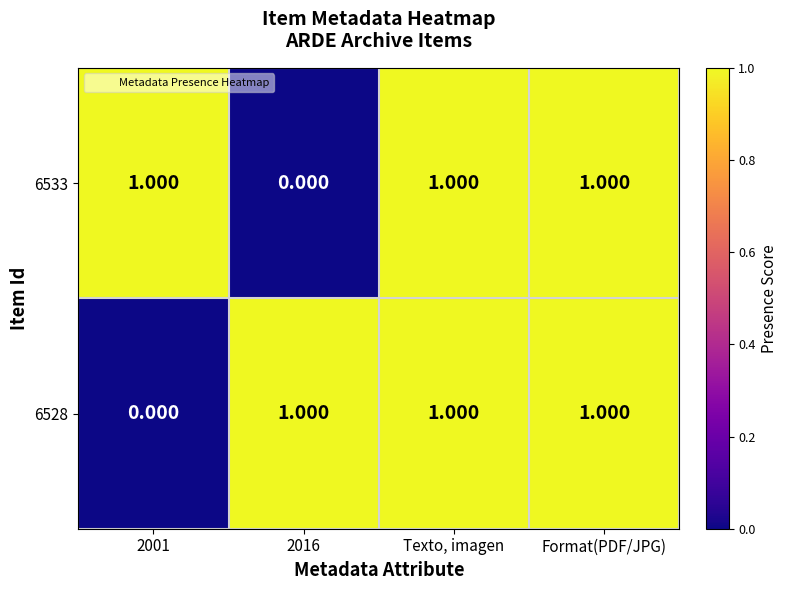

At how many categories does at least one series exceed 0?

4